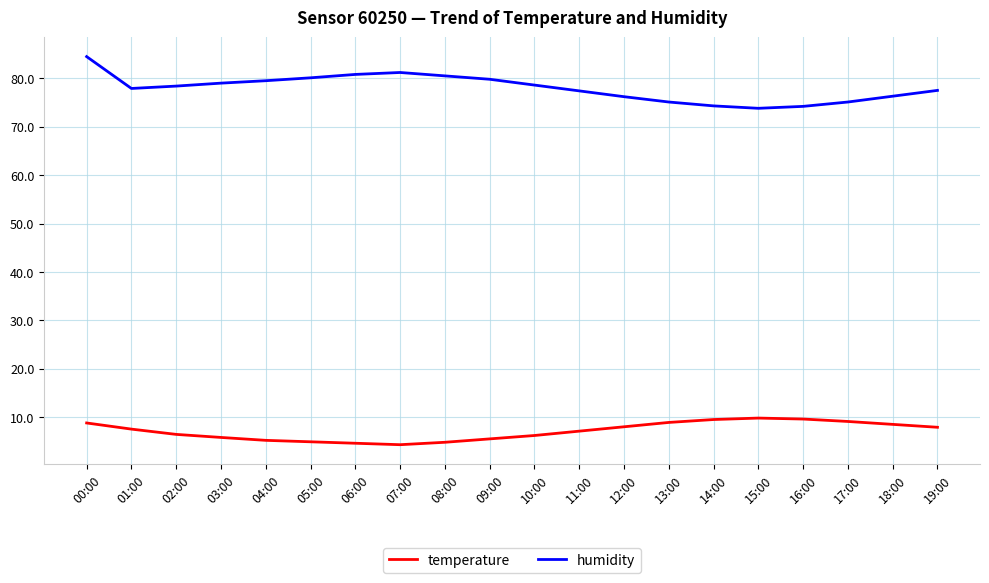

True or false: temperature and humidity cross at least once.

False